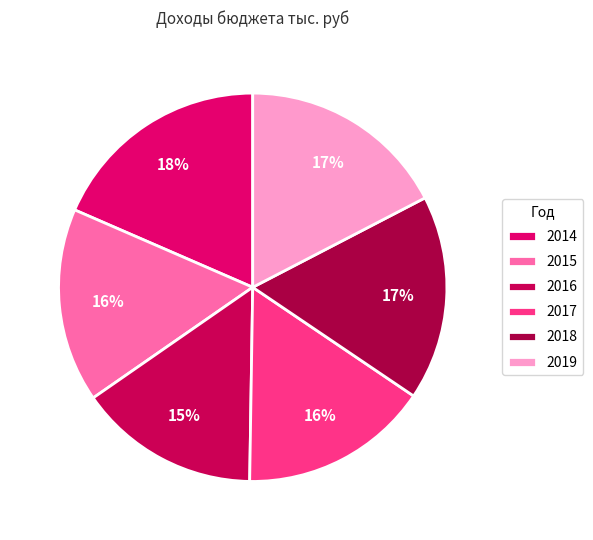

Which category has the smallest portion of the pie?

2016